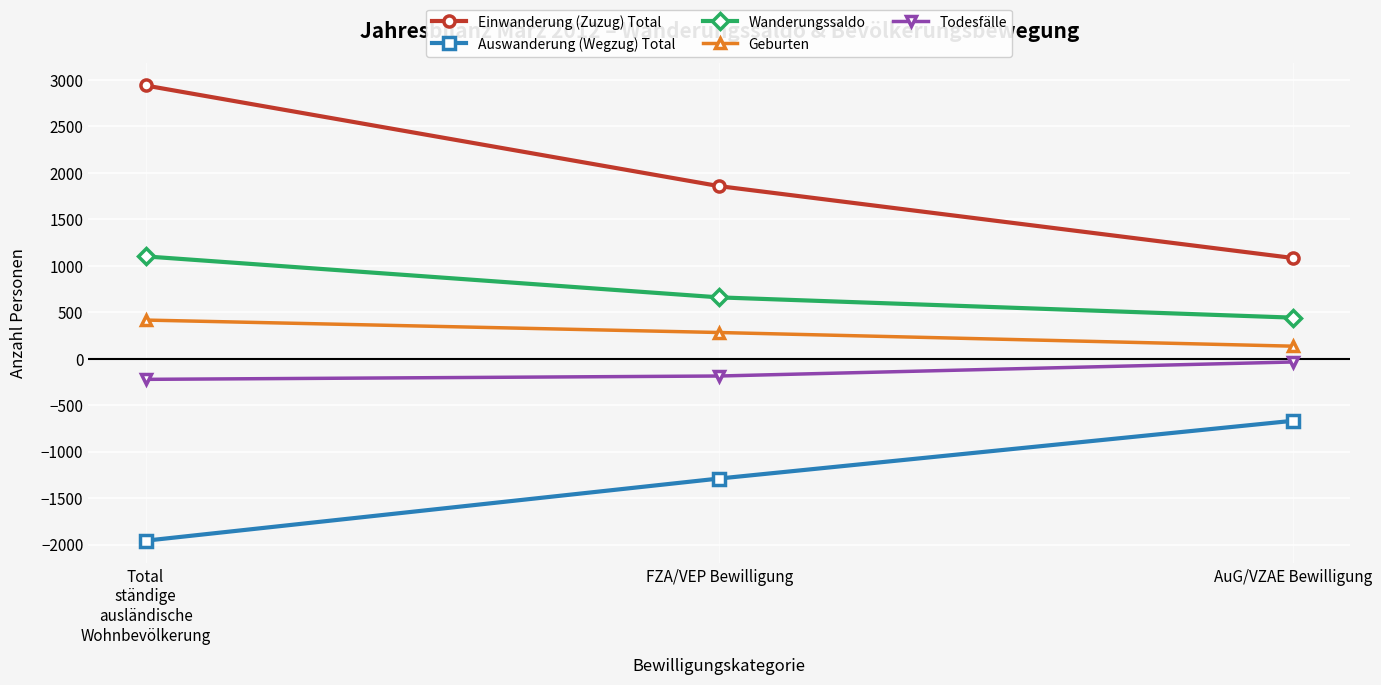

What is the maximum value shown in the chart?

2939